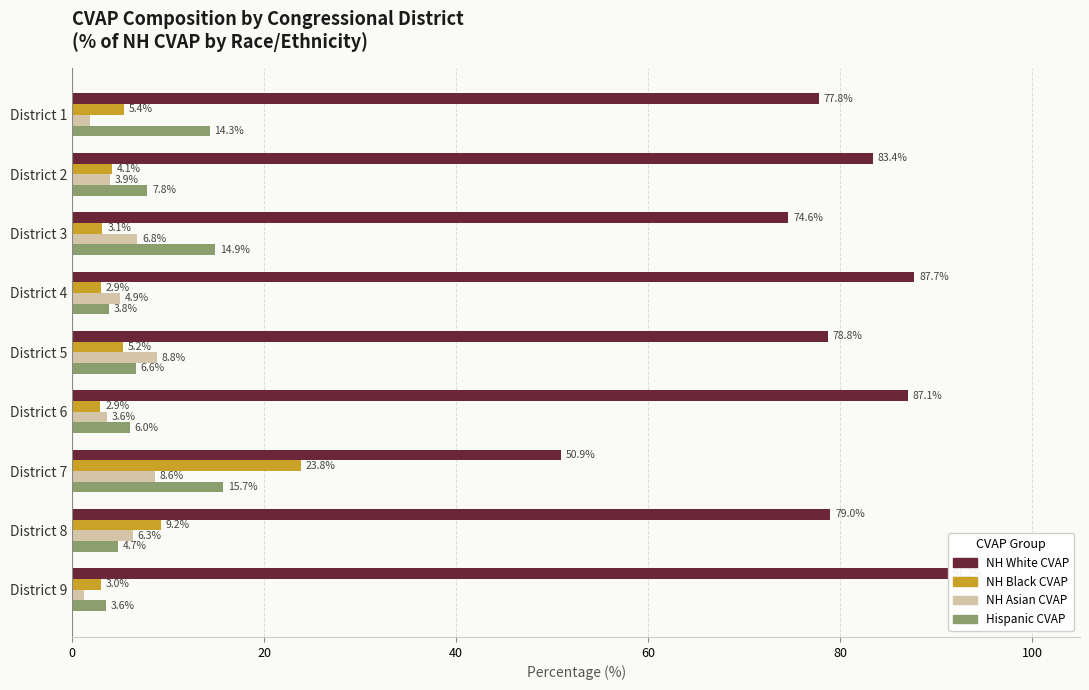

What is the total value across all series at District 9?

99.1